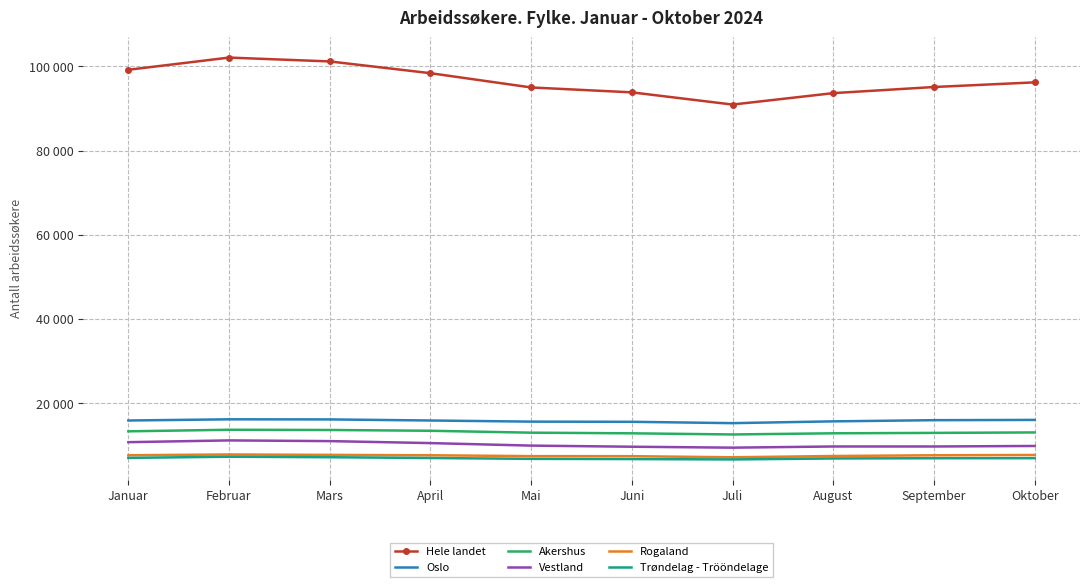

The value of Trøndelag - Trööndelage at Februar is 11820. True or false?

False